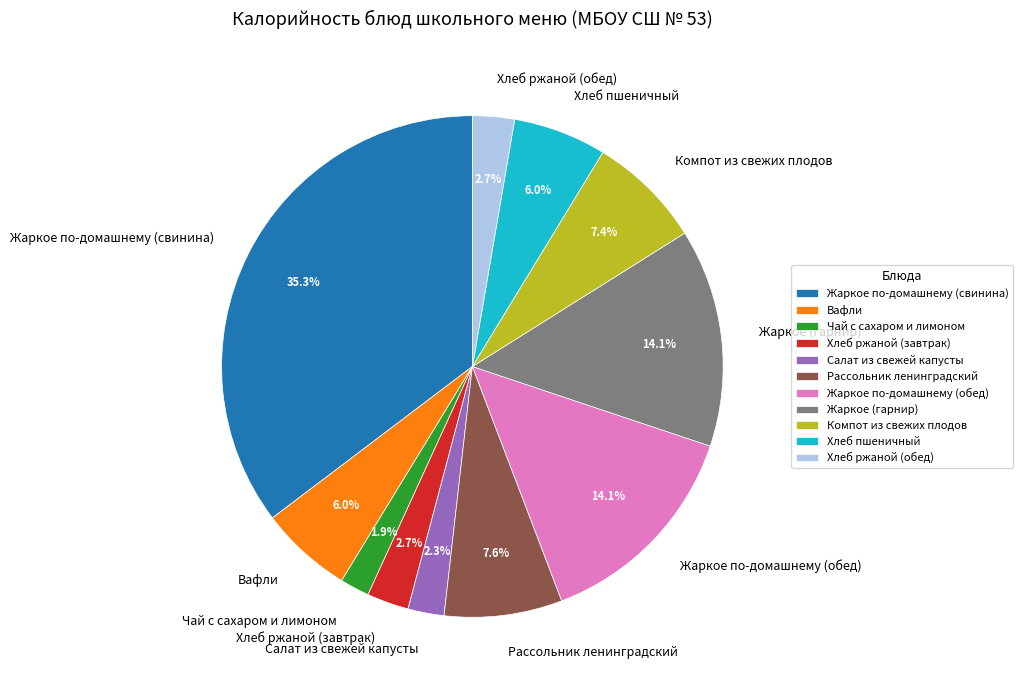

Is Чай с сахаром и лимоном the majority of the pie?

No